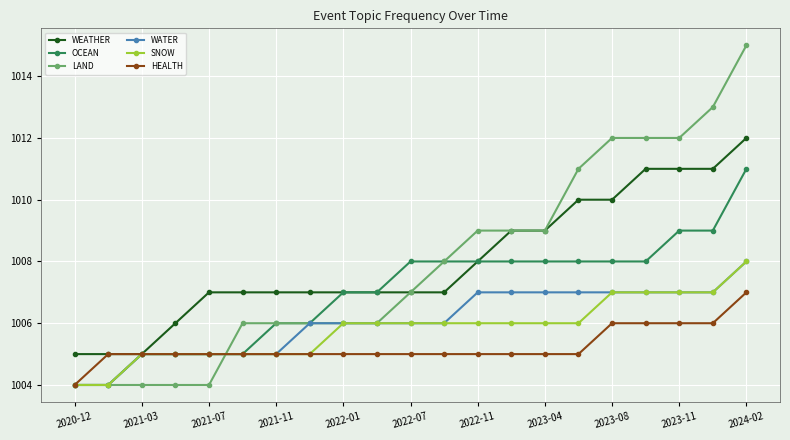

What is the minimum value shown in the chart?

1004